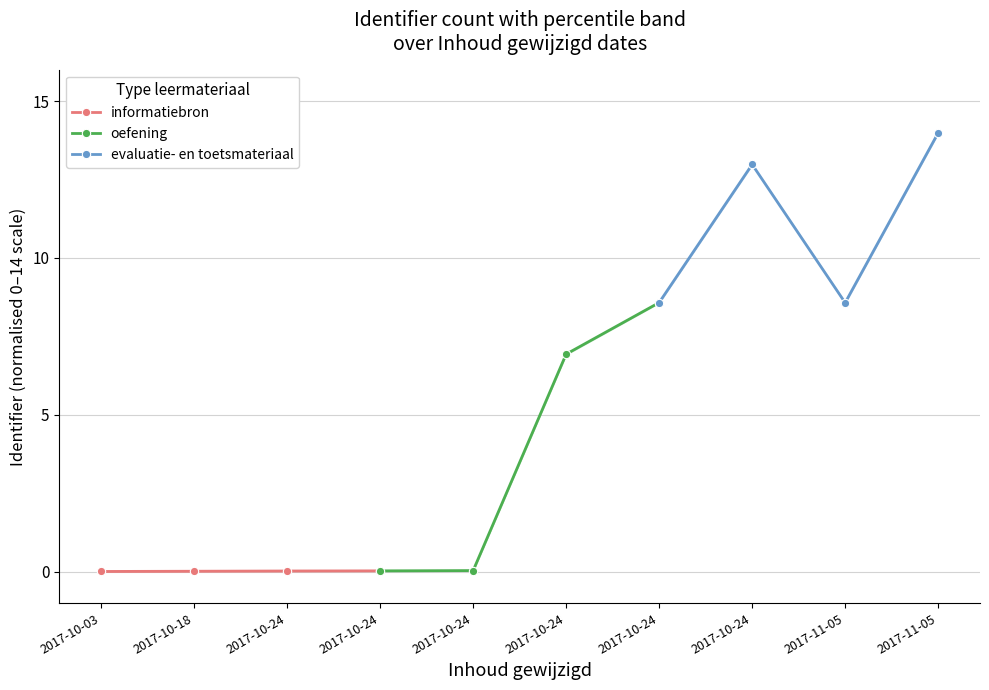

Rank the series by their maximum value, from lowest to highest.

informatiebron, oefening, evaluatie- en toetsmateriaal